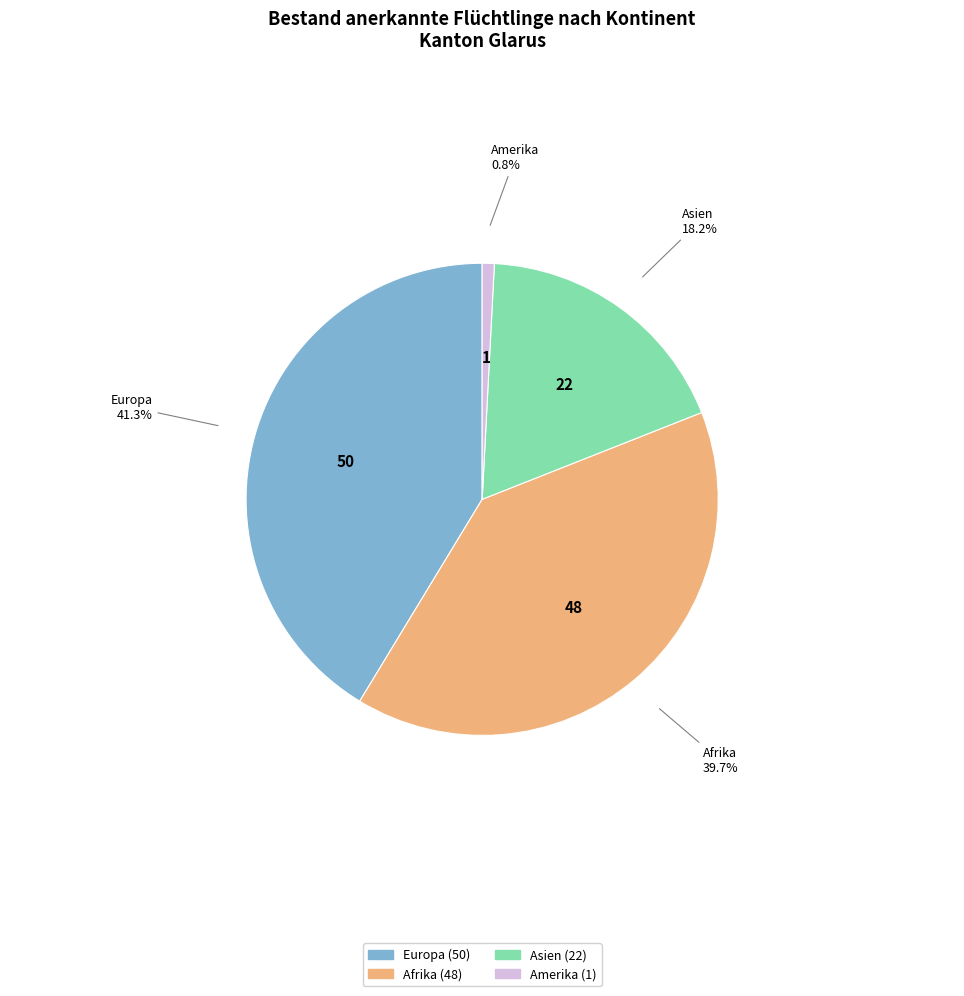

What is the largest slice in the pie chart?

Europa